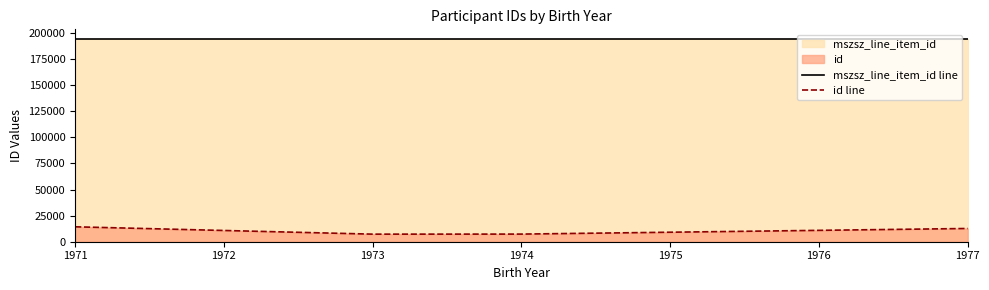

Which series has the largest range (max minus min)?

id line